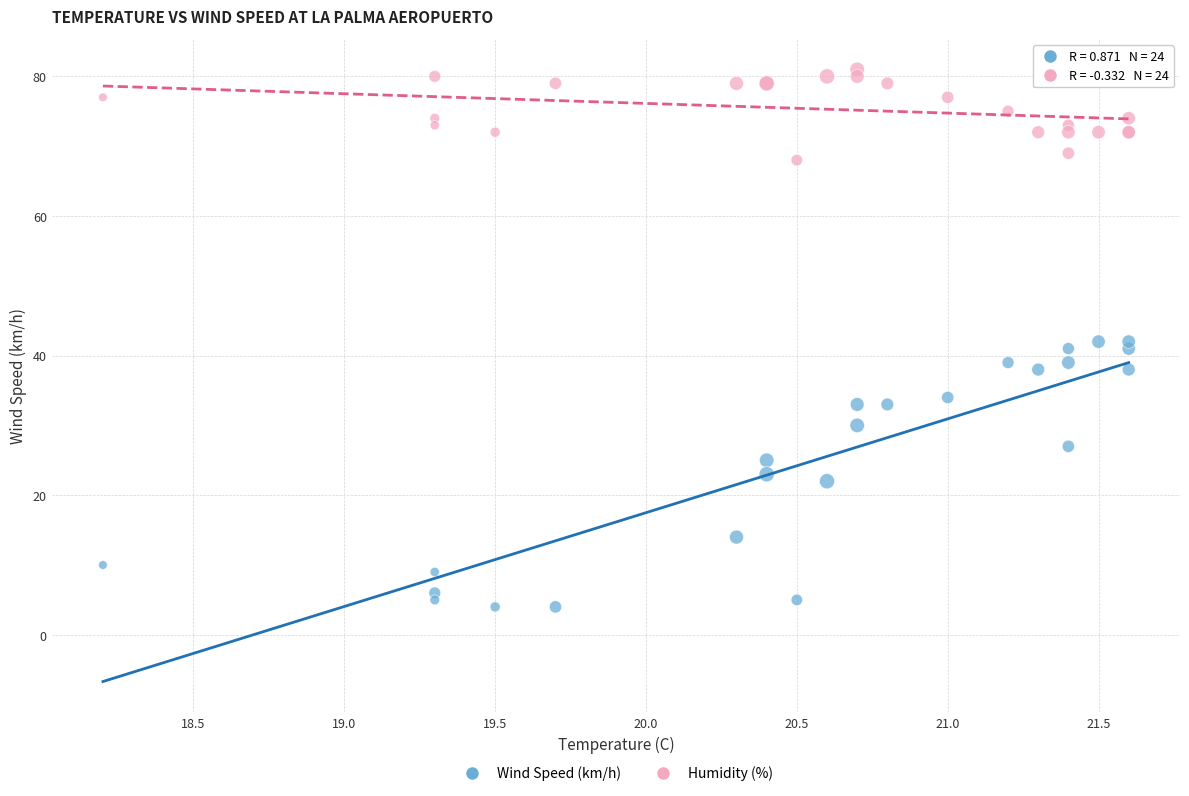

Which series has the widest spread of Y values?

Wind Speed (km/h)